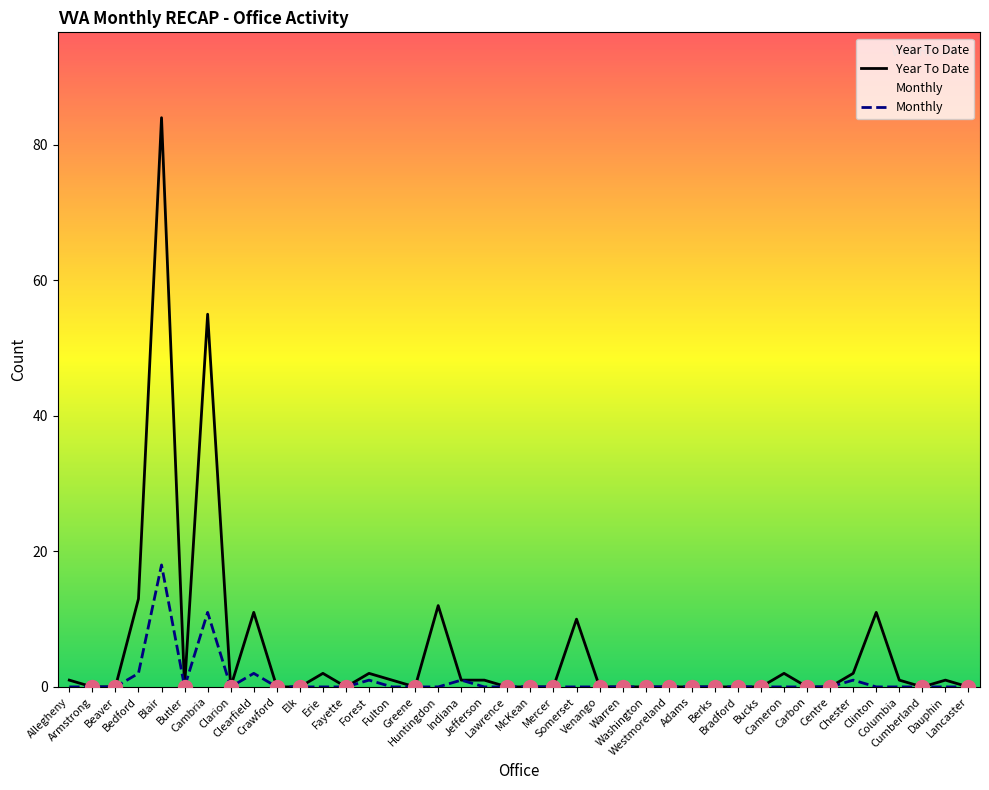

Which series contains the lowest Y value?

Year To Date